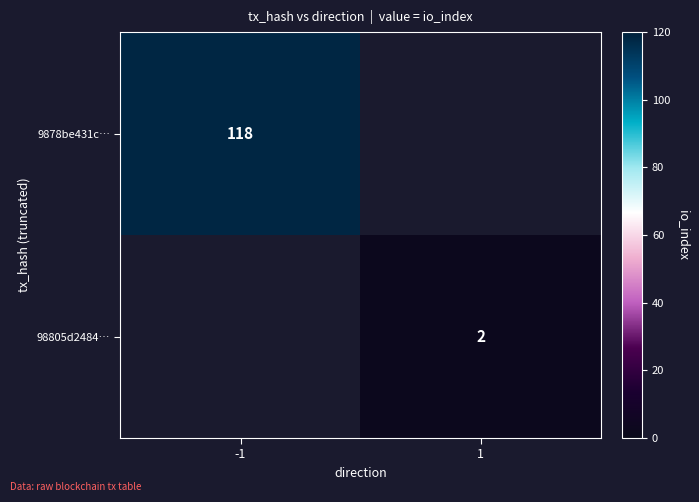

Is it true that 98805d2484… equals 2 at 1?

True